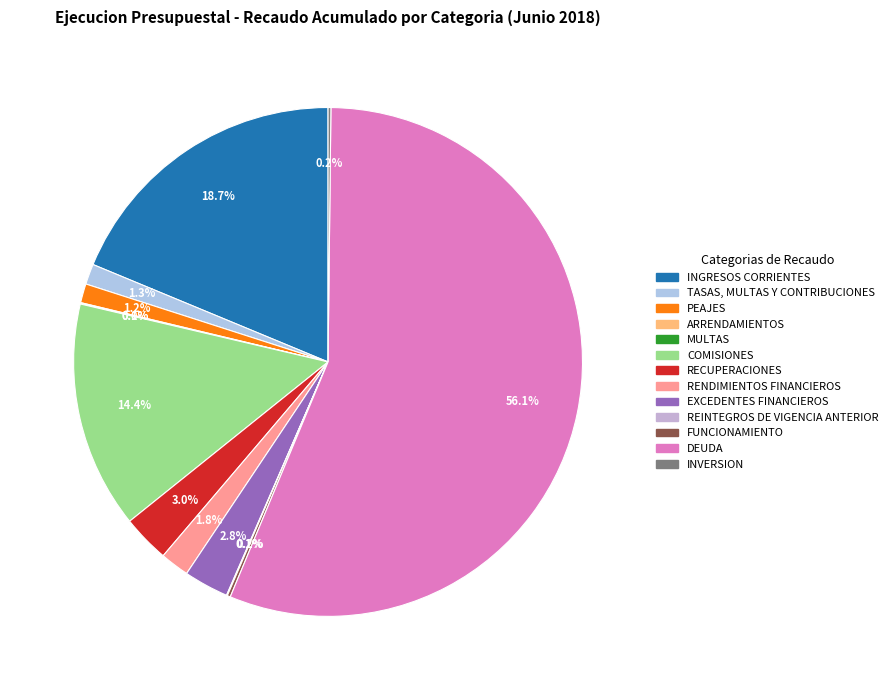

Does INVERSION represent more than half of the total?

No